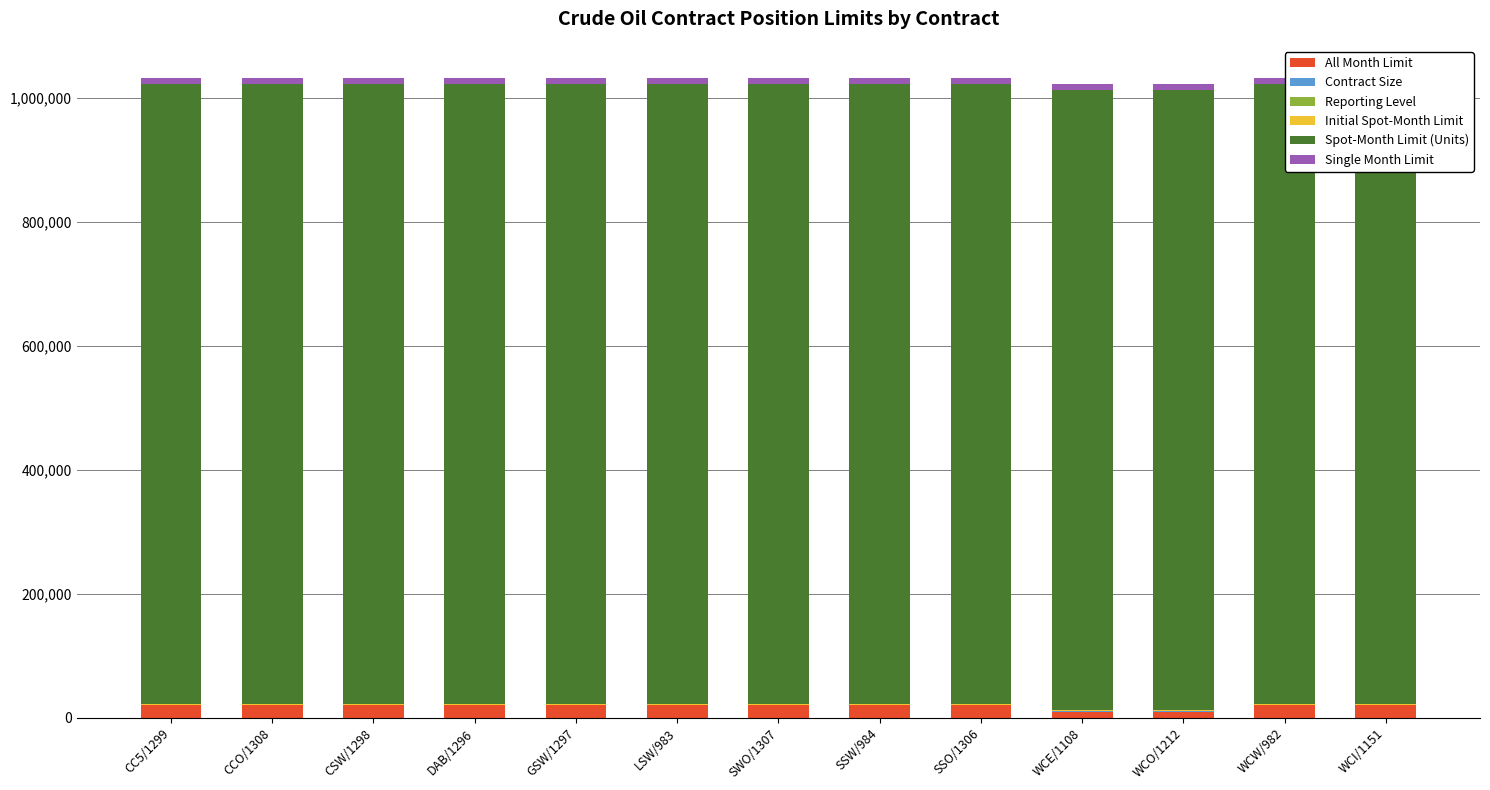

Which series has the largest total across all categories?

Spot-Month Limit (Units)